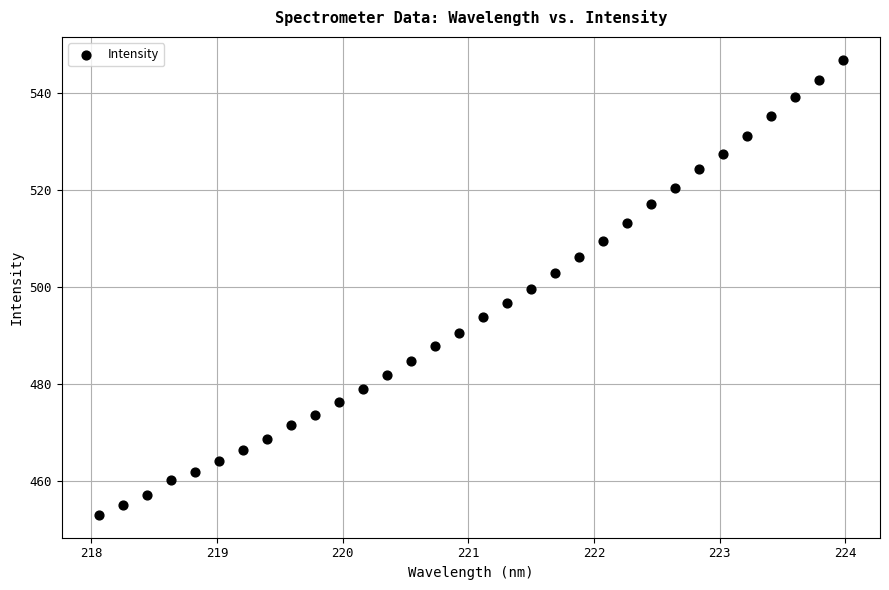

What is the range of X values (max minus min)?

5.9